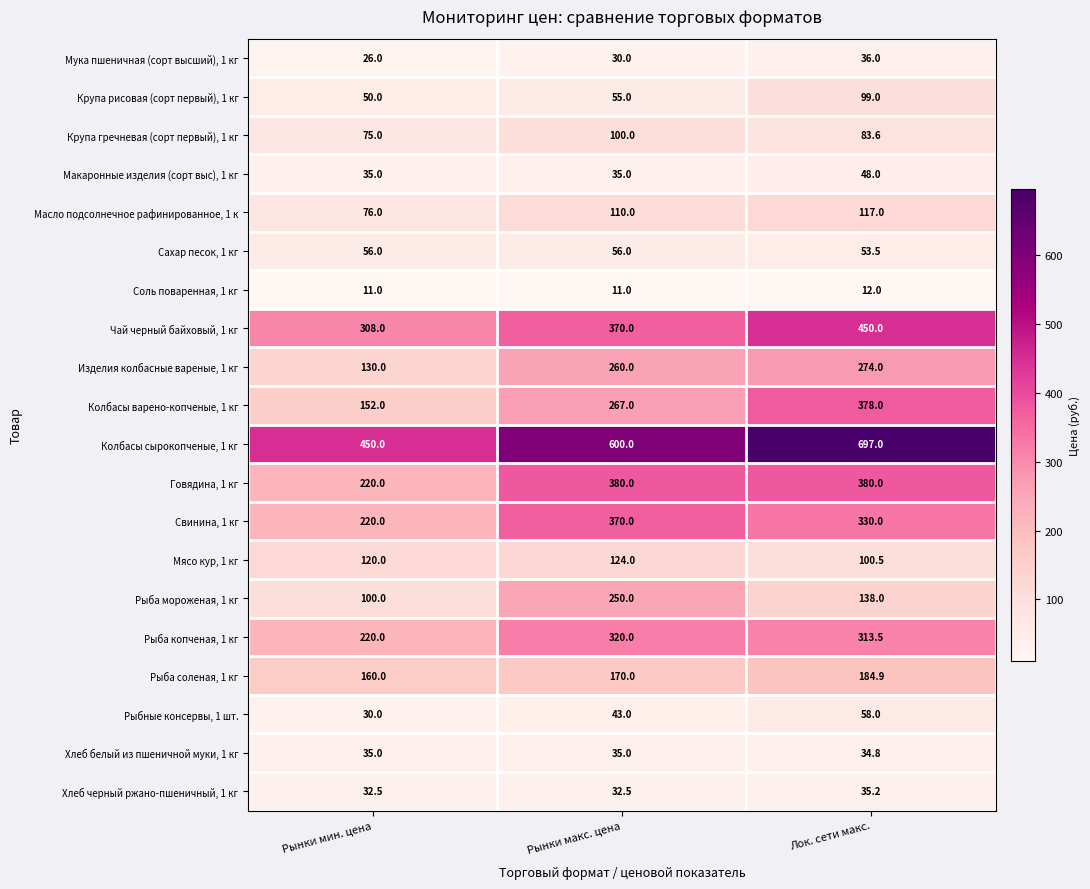

What is the sum of the Крупа рисовая (сорт первый), 1 кг values at Рынки мин. цена and Лок. сети макс.?

149.0